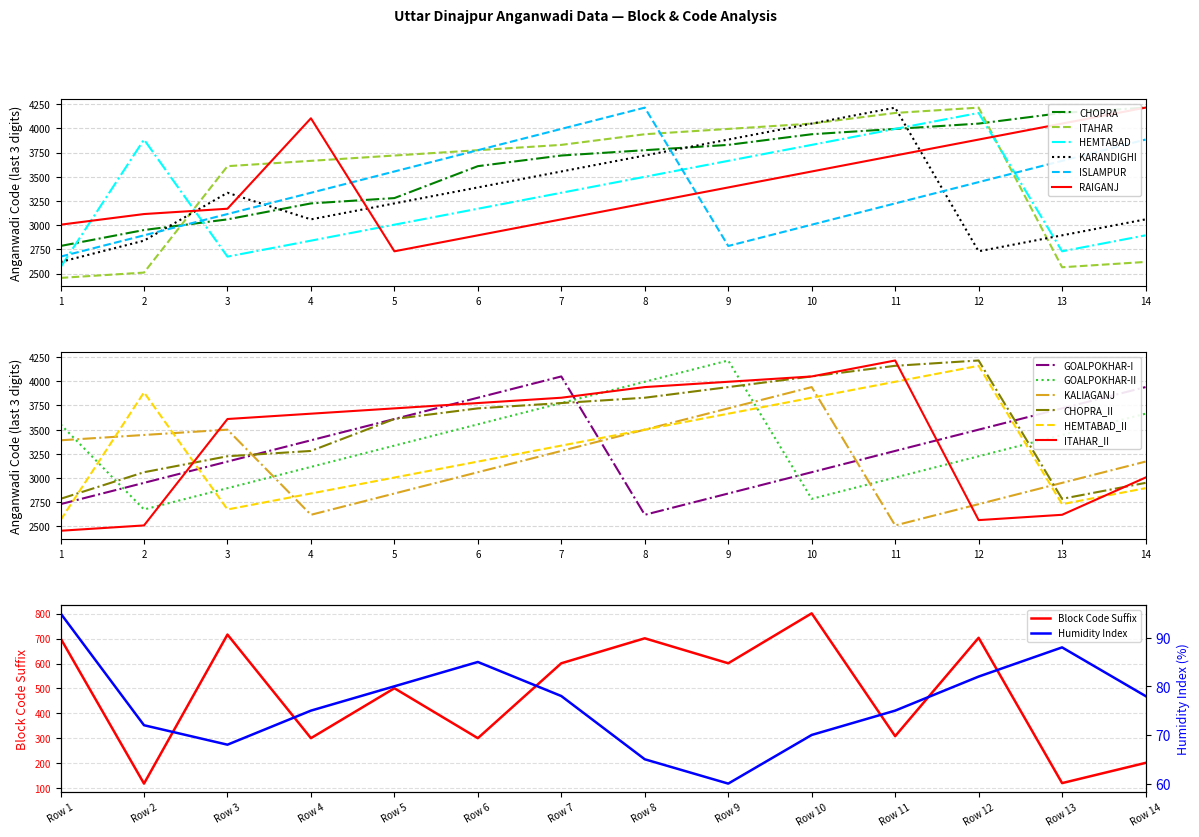

True or false: CHOPRA and KARANDIGHI cross at least once.

True